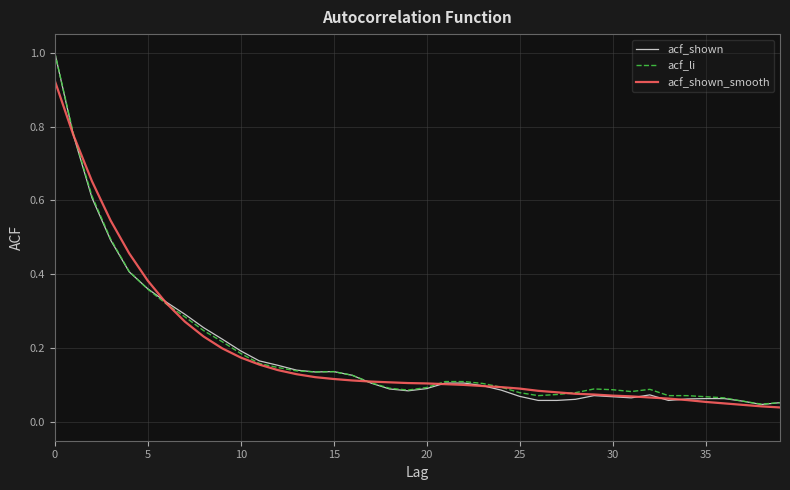

Is this an area chart (filled region under the line)?

No